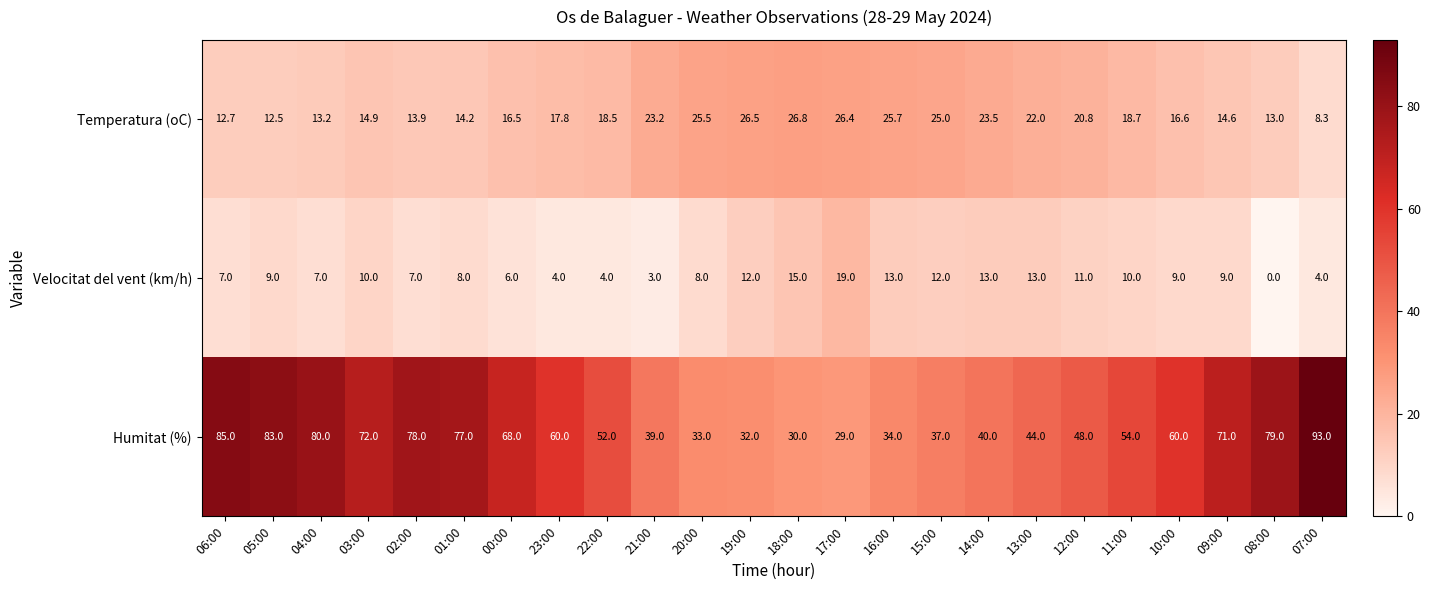

How many values in Velocitat del vent (km/h) are above zero?

23